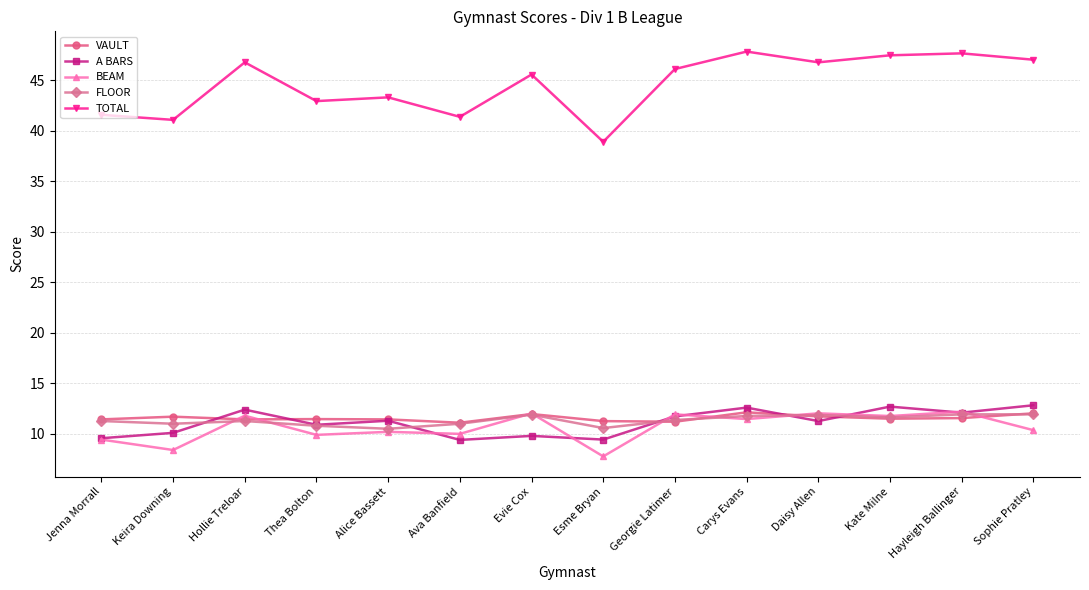

What is the label of the 7th point from the left?

Evie Cox